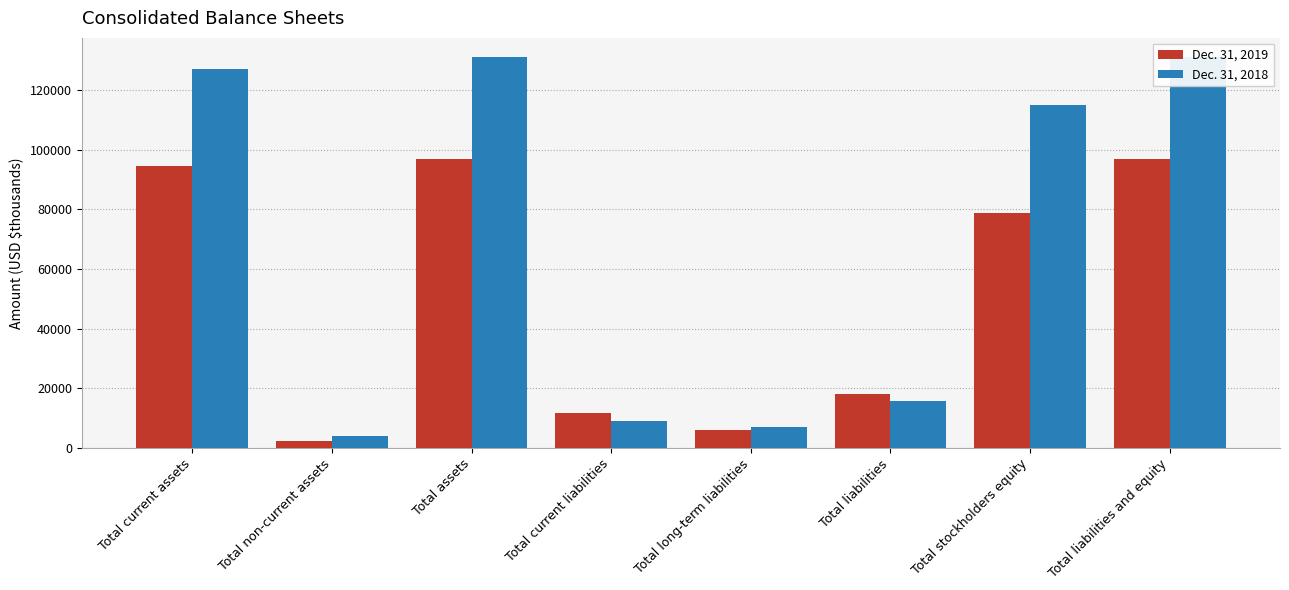

What is the value of the Dec. 31, 2019 bar at the 3rd from the left?

96787